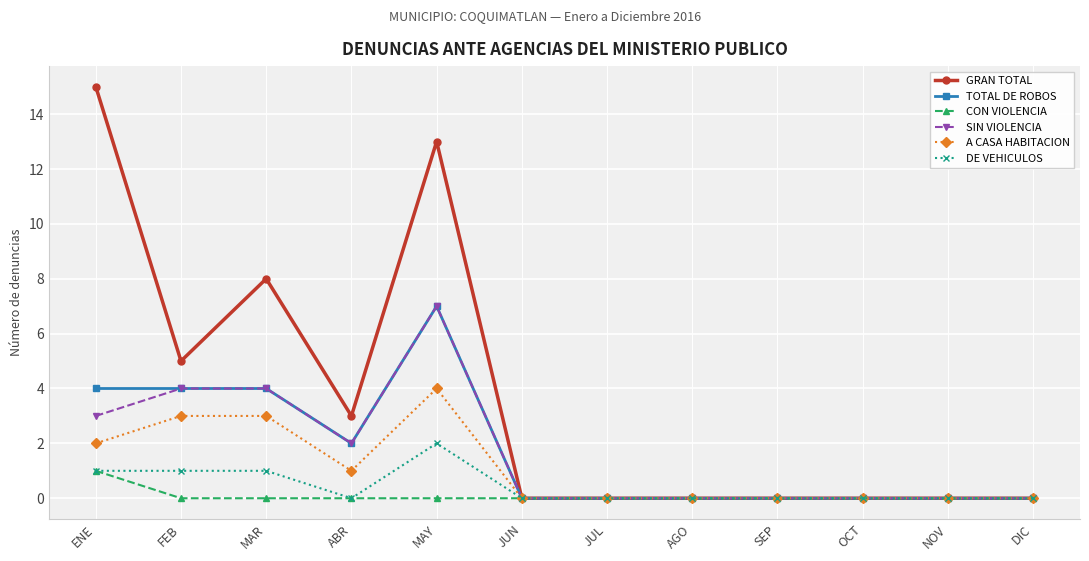

Reading left to right, list all the values displayed in this chart.

GRAN TOTAL: ENE=15	FEB=5	MAR=8	ABR=3	MAY=13	JUN=0	JUL=0	AGO=0	SEP=0	OCT=0	NOV=0	DIC=0
TOTAL DE ROBOS: ENE=4	FEB=4	MAR=4	ABR=2	MAY=7	JUN=0	JUL=0	AGO=0	SEP=0	OCT=0	NOV=0	DIC=0
CON VIOLENCIA: ENE=1	FEB=0	MAR=0	ABR=0	MAY=0	JUN=0	JUL=0	AGO=0	SEP=0	OCT=0	NOV=0	DIC=0
SIN VIOLENCIA: ENE=3	FEB=4	MAR=4	ABR=2	MAY=7	JUN=0	JUL=0	AGO=0	SEP=0	OCT=0	NOV=0	DIC=0
A CASA HABITACION: ENE=2	FEB=3	MAR=3	ABR=1	MAY=4	JUN=0	JUL=0	AGO=0	SEP=0	OCT=0	NOV=0	DIC=0
DE VEHICULOS: ENE=1	FEB=1	MAR=1	ABR=0	MAY=2	JUN=0	JUL=0	AGO=0	SEP=0	OCT=0	NOV=0	DIC=0